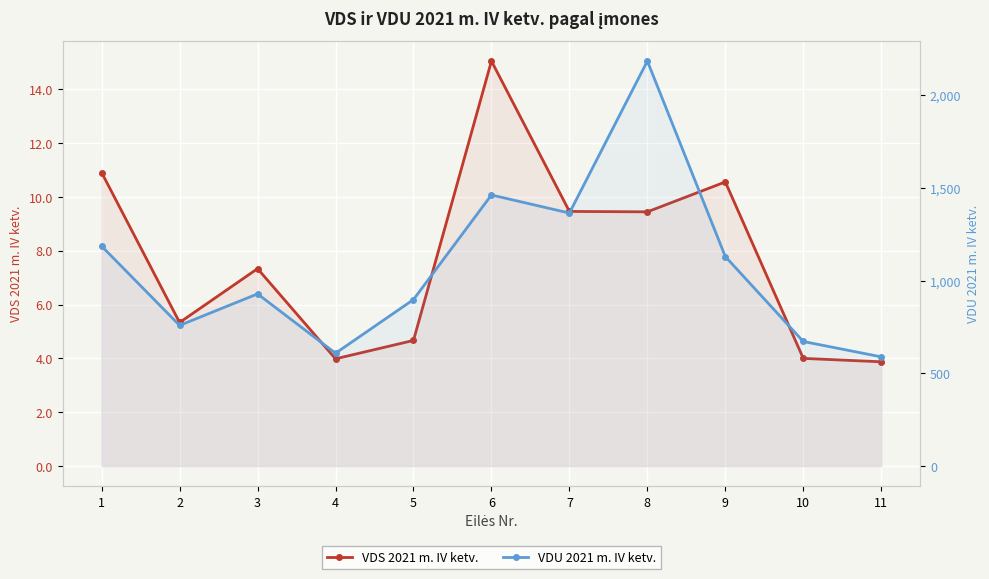

Where is VDU 2021 m. IV ketv. nearest to the value 1387?

7